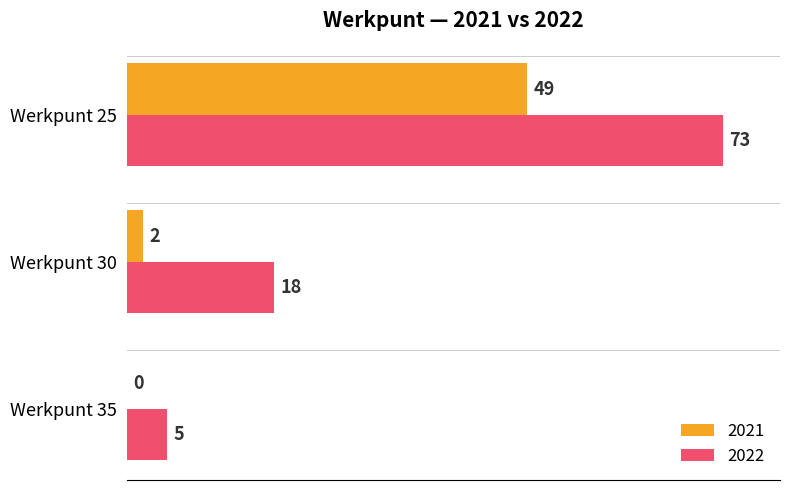

At which label does 2022 reach its peak?

Werkpunt 25